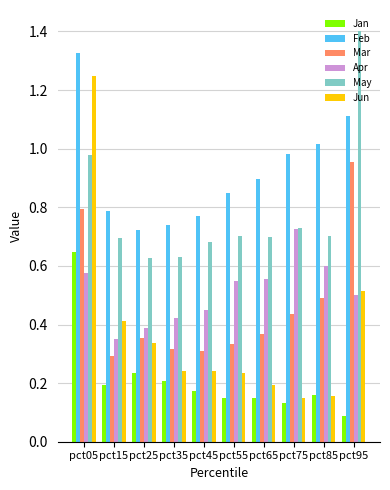

What is the average value of the Feb series?

0.9